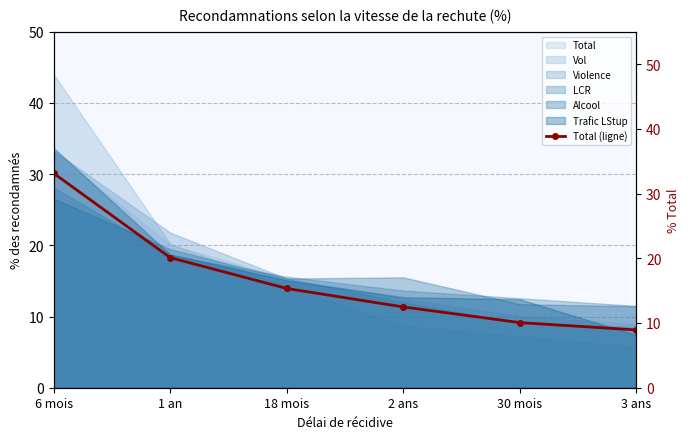

How many values exceed 15?

3